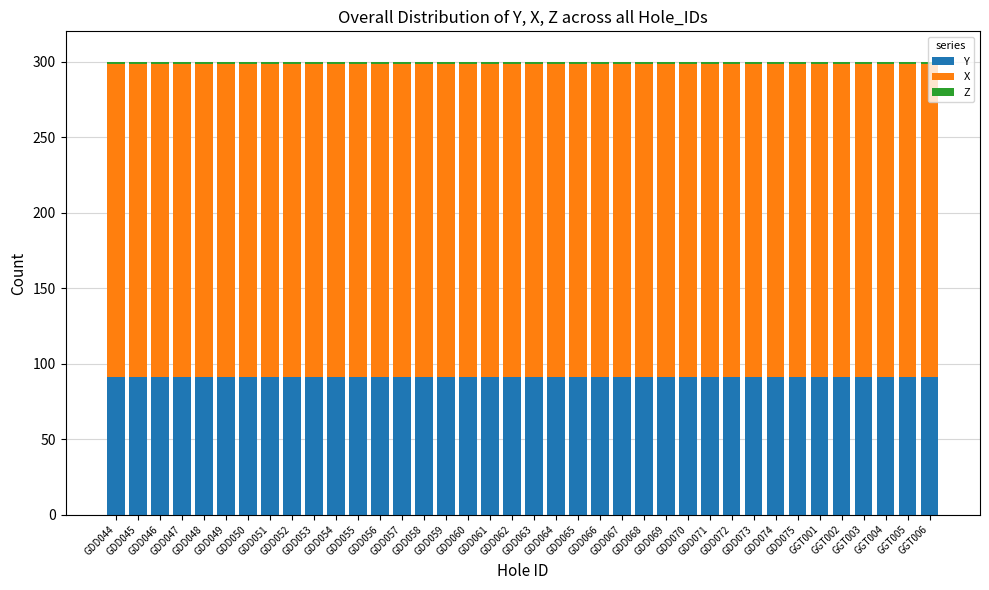

What is the sum of all Y values?

3457.3